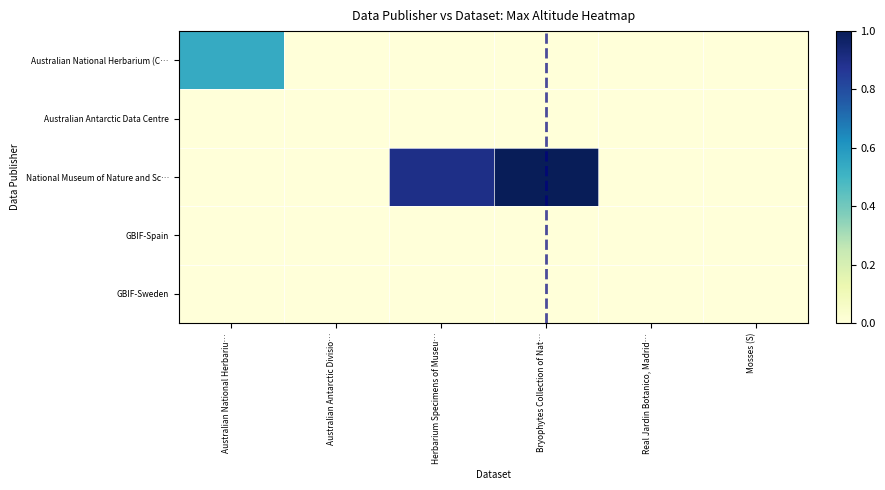

Rank the series by their maximum value, from lowest to highest.

Australian Antarctic Data Centre, GBIF-Spain, GBIF-Sweden, Australian National Herbarium (C…, National Museum of Nature and Sc…